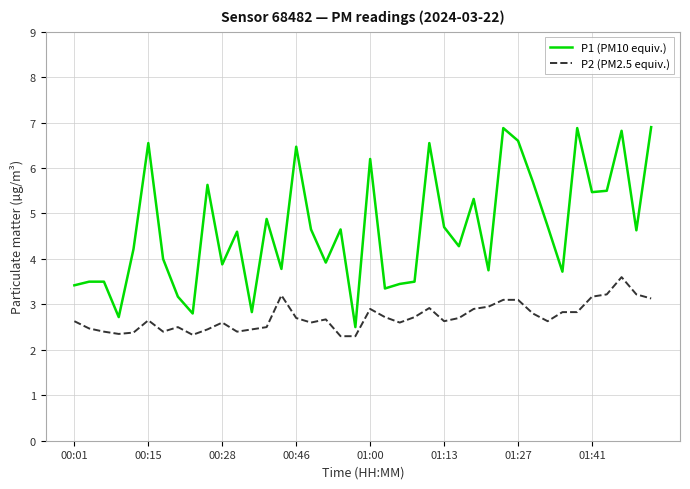

Which series has the largest total across all categories?

P1 (PM10 equiv.)